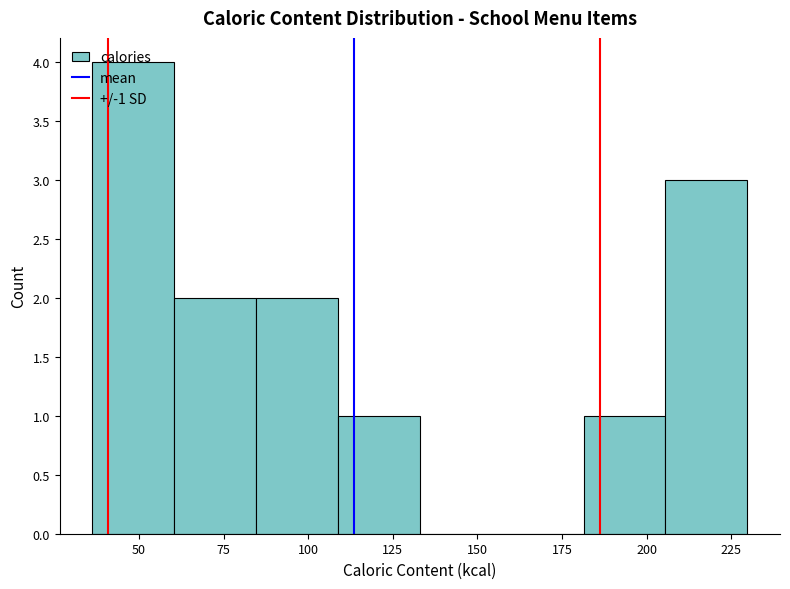

Reading left to right, list every bar in this chart as the range it spans on the x-axis followed by its height. Neither the bar edges nor the heights are printed on the chart, so give them approximately, as read against the axes.

35 to 60: 4
60 to 85: 2
85 to 110: 2
110 to 135: 1
135 to 155: 0
155 to 180: 0
180 to 205: 1
205 to 230: 3